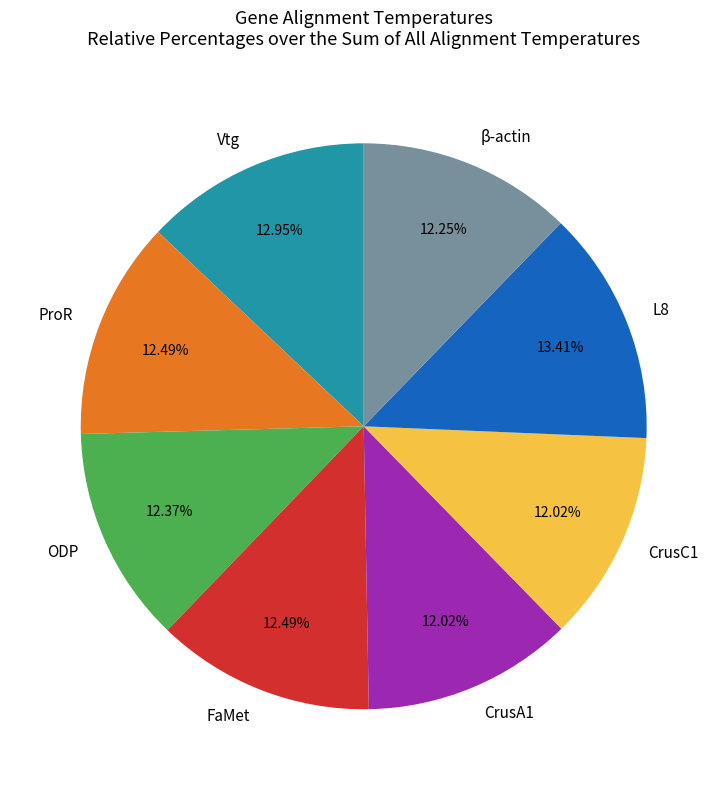

How many segments does this pie chart have?

8